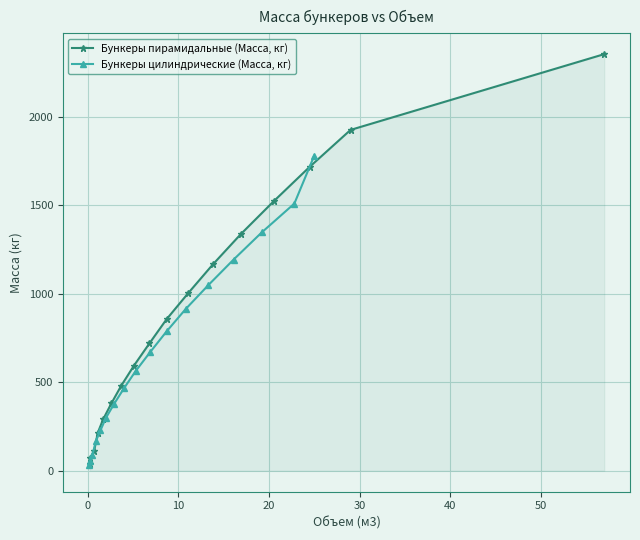

What is the value of the Бункеры пирамидальные (Масса, кг) point at the 8th from the left?

594